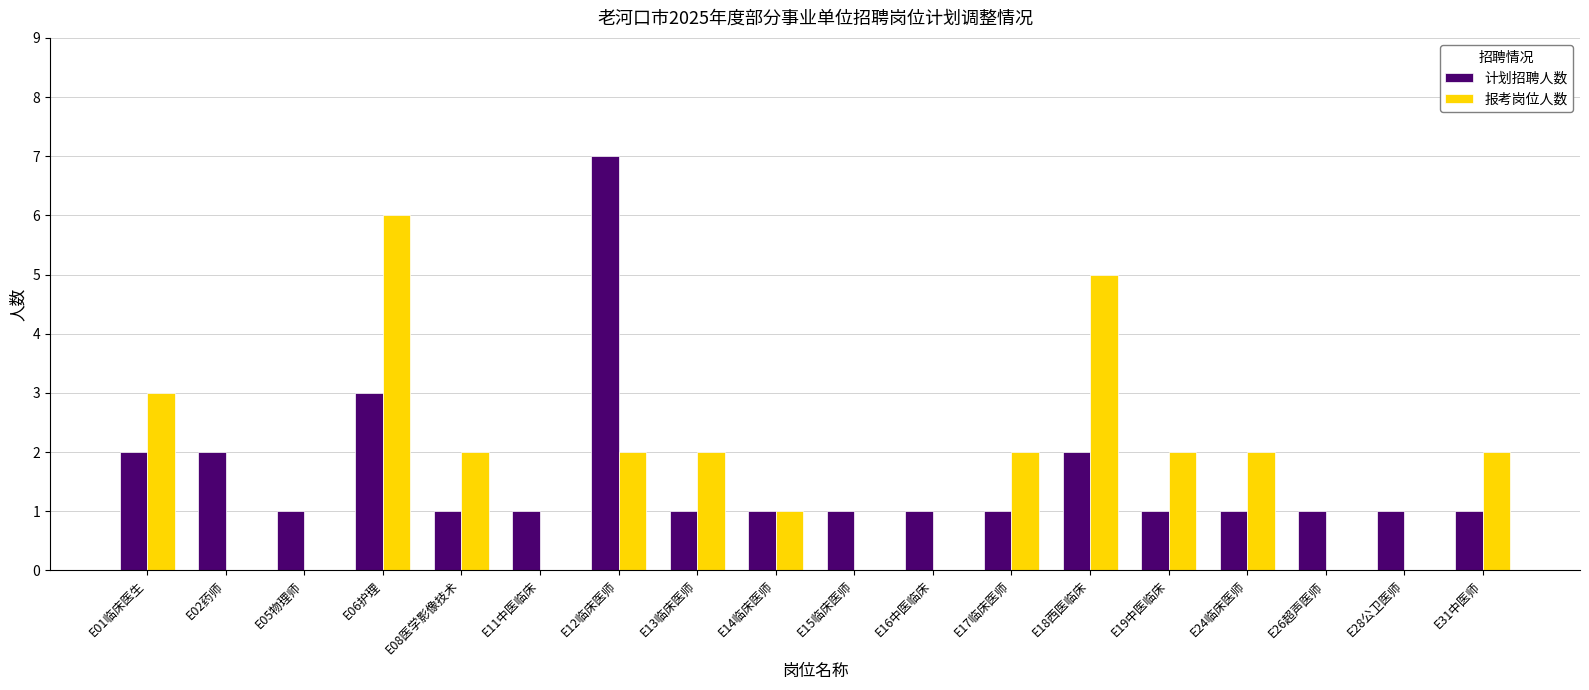

What is the maximum value for 计划招聘人数?

7